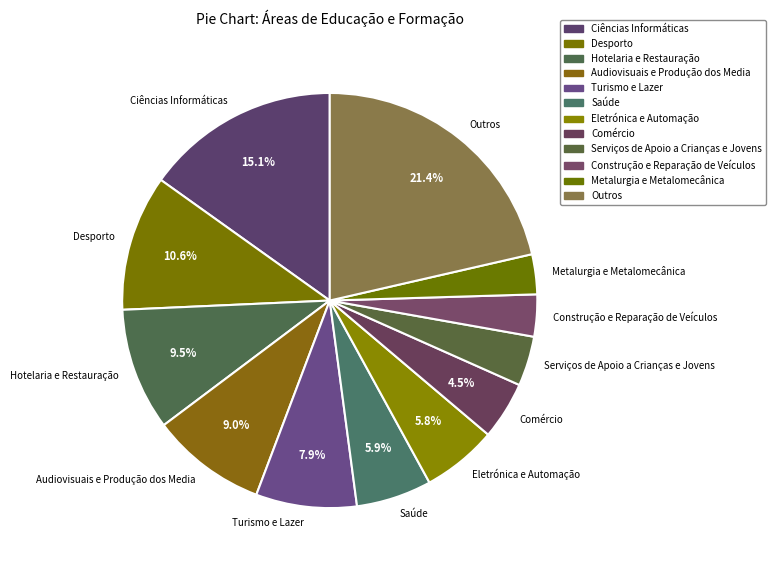

Is the sum of Outros and Ciências Informáticas greater than half?

No